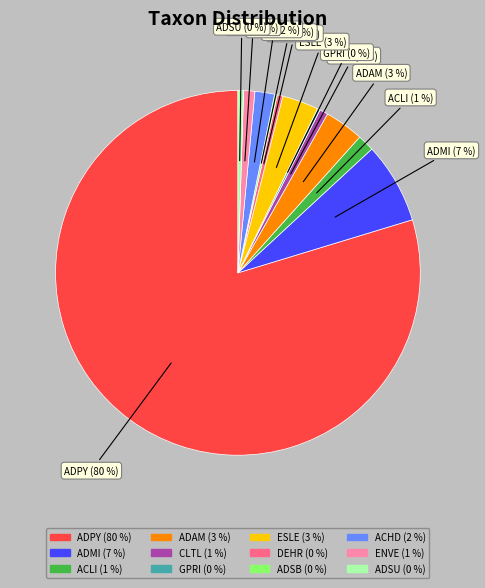

Which category accounts for the majority?

ADPY